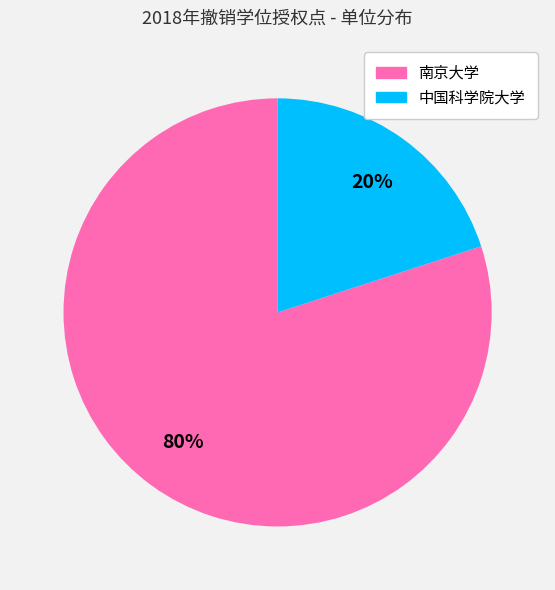

Which category has the biggest portion of the pie?

南京大学